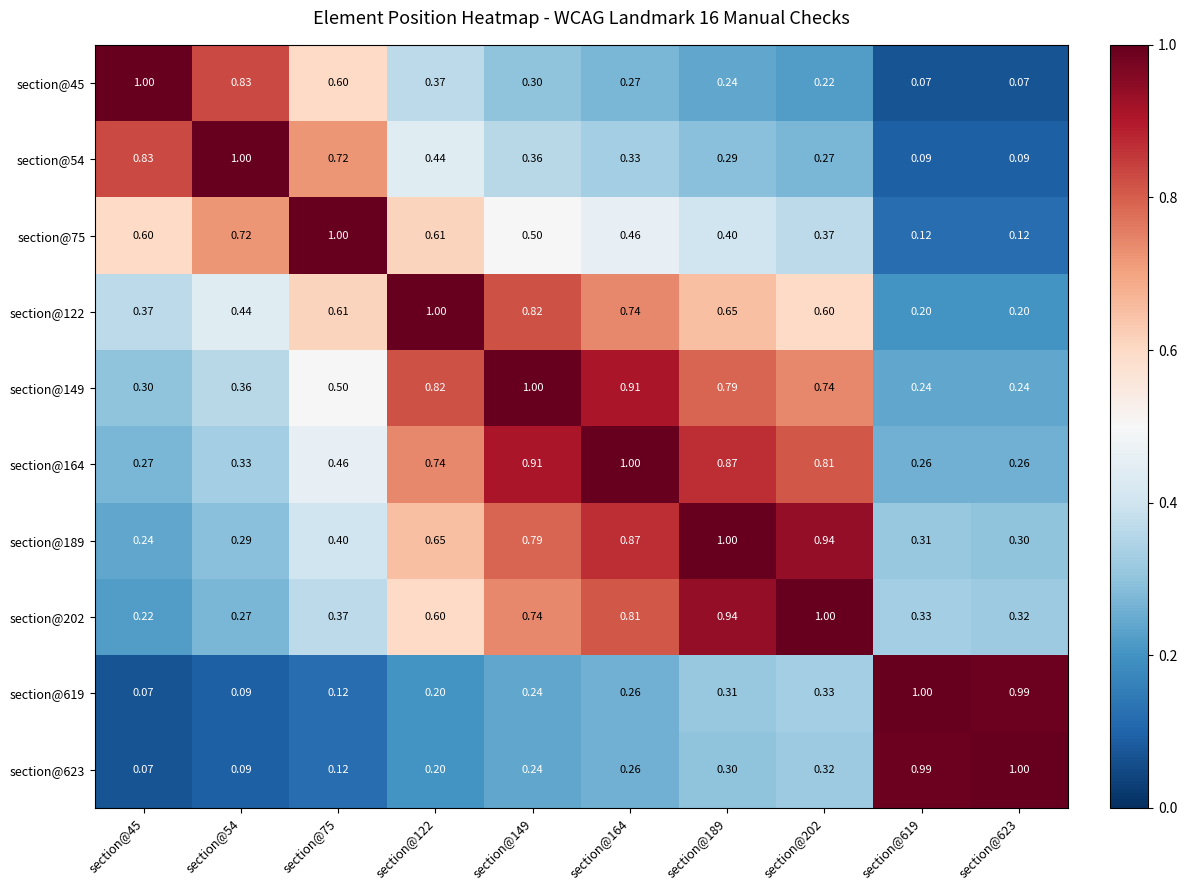

Is the value of section@189 at section@189 greater than the value of section@149 at section@75?

Yes